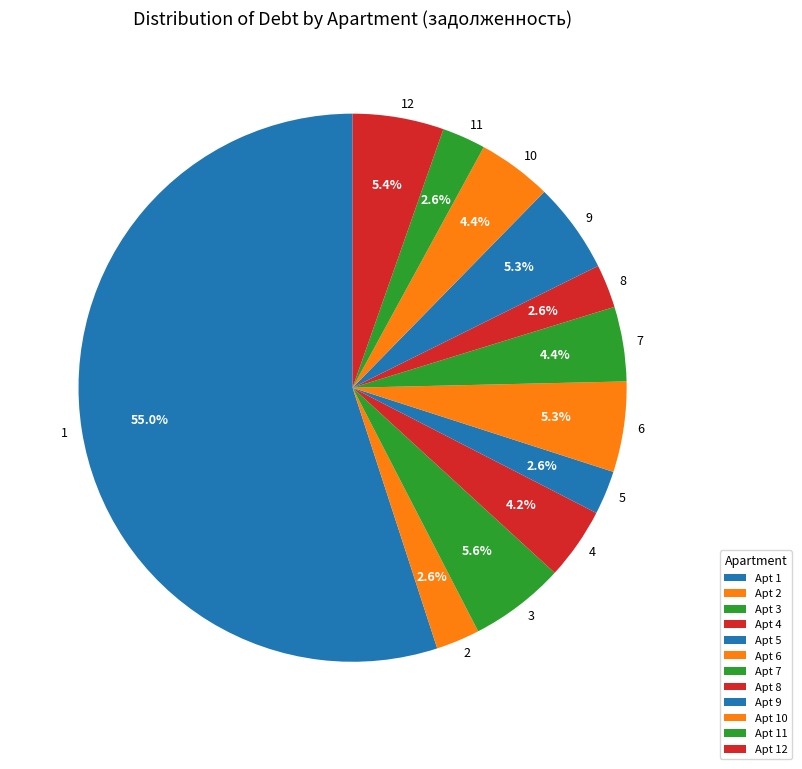

Which category accounts for the majority?

1